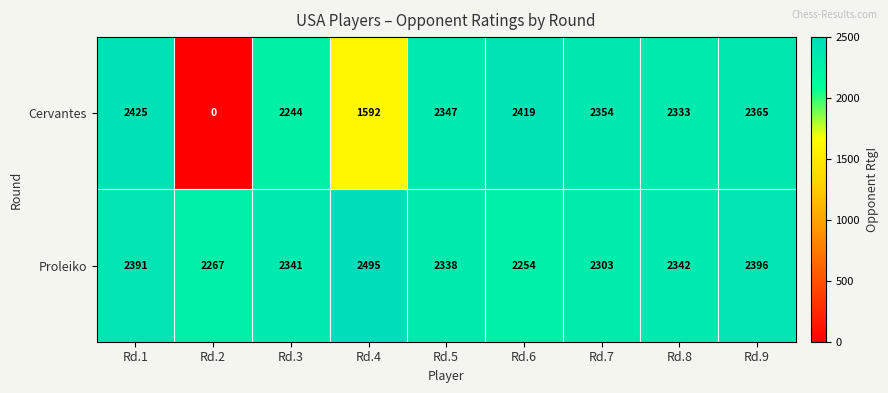

How many categories are shown in the chart?

9